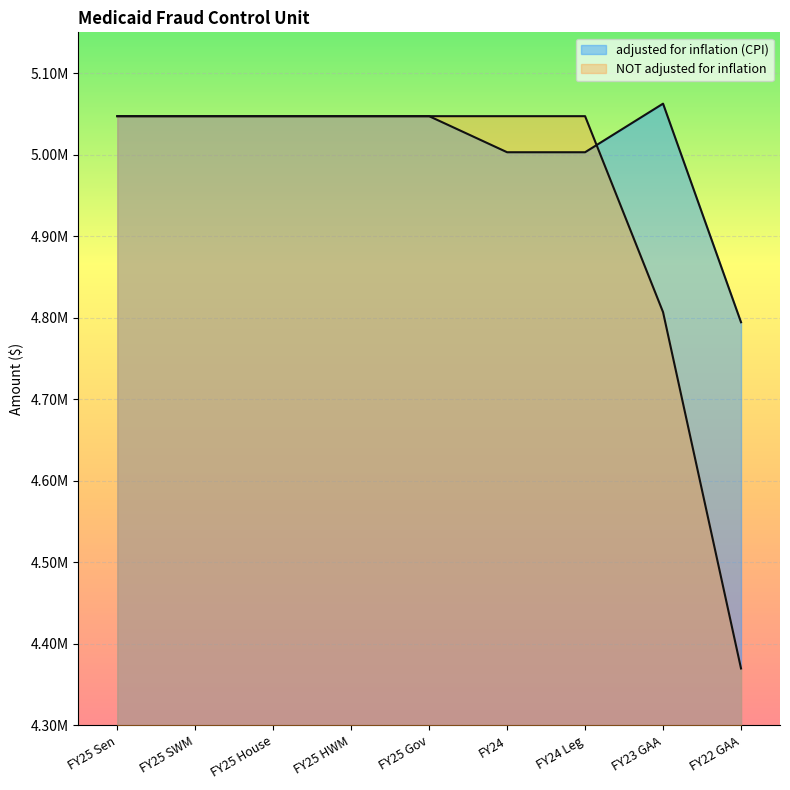

Which series ends up on top after the final intersection of adjusted for inflation (CPI) and NOT adjusted for inflation?

adjusted for inflation (CPI)